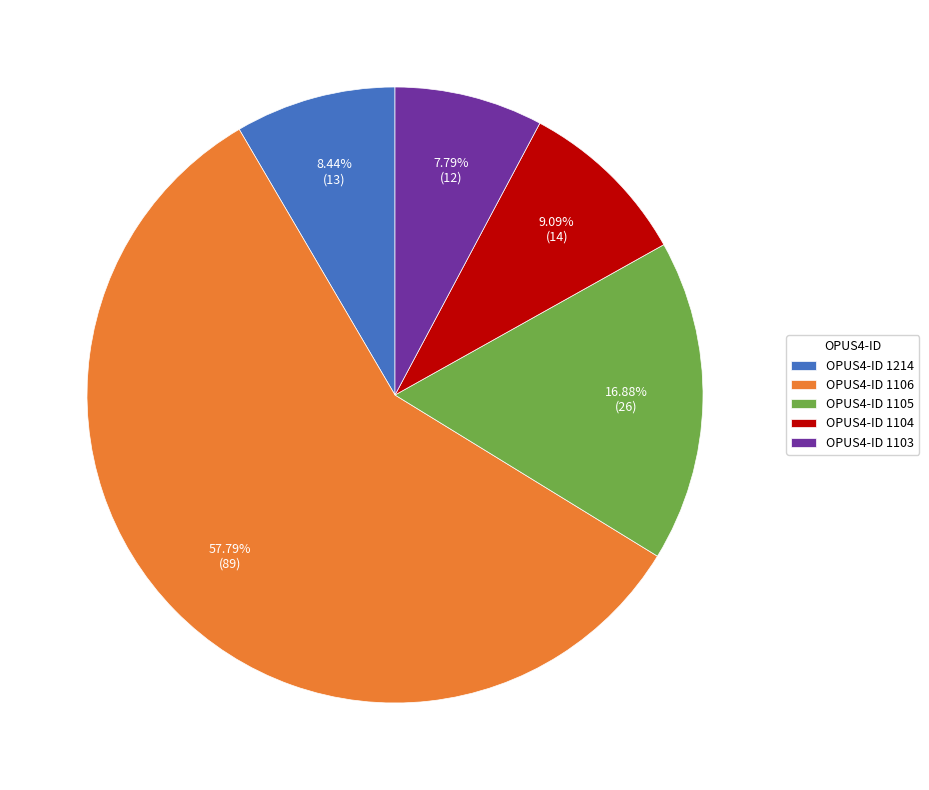

What is the largest slice in the pie chart?

OPUS4-ID 1106